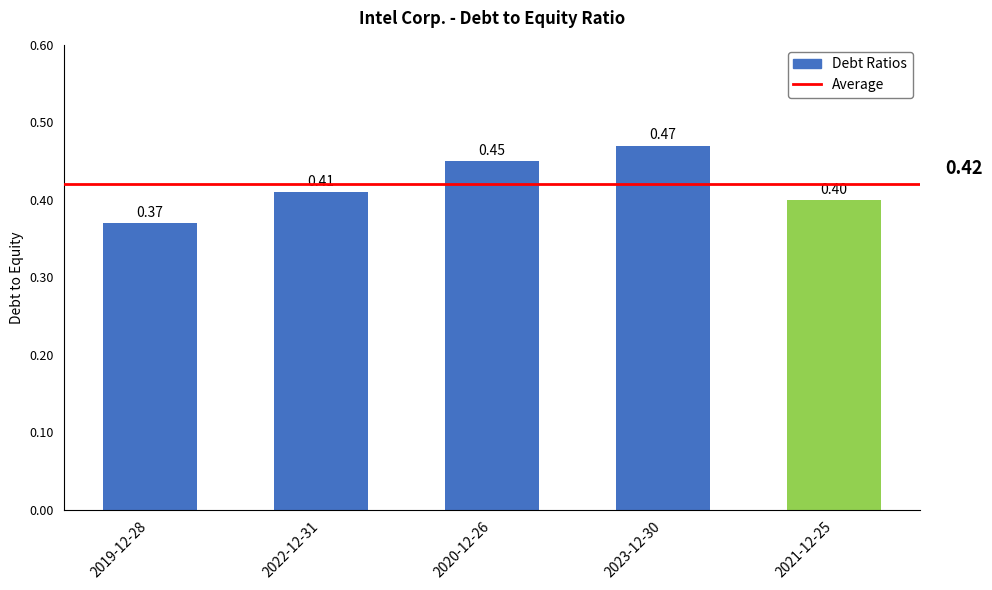

Are the bars horizontal?

No